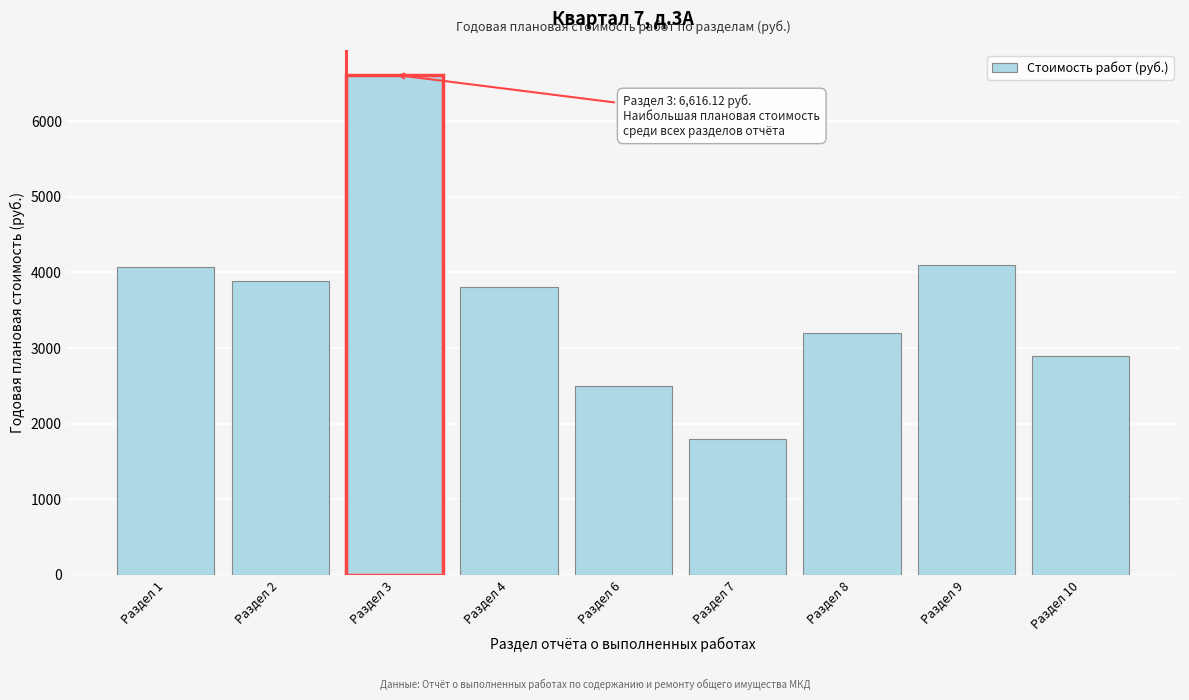

What is the approximate value at Раздел 9?

4100.0